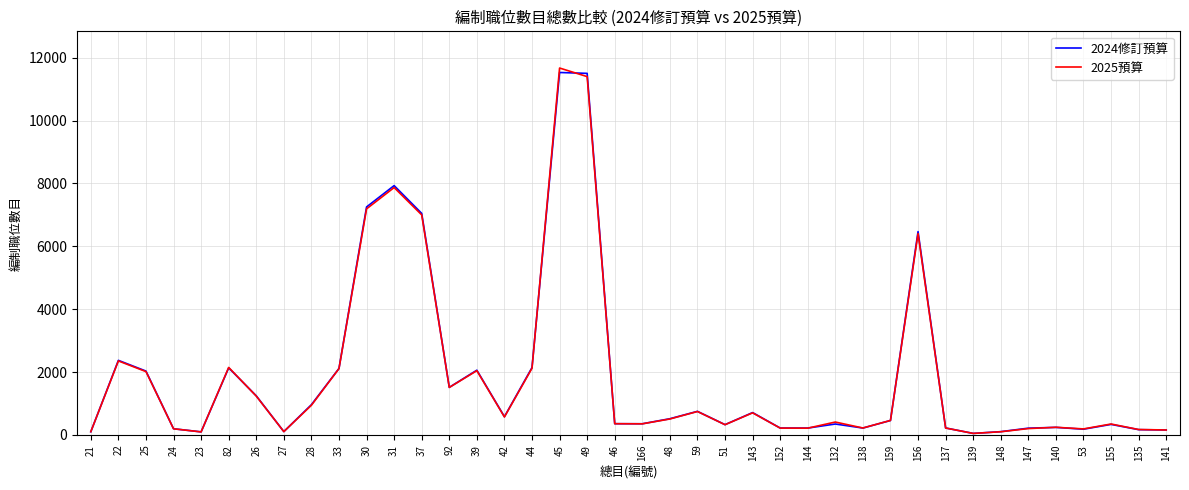

What position from the left is 51?

24